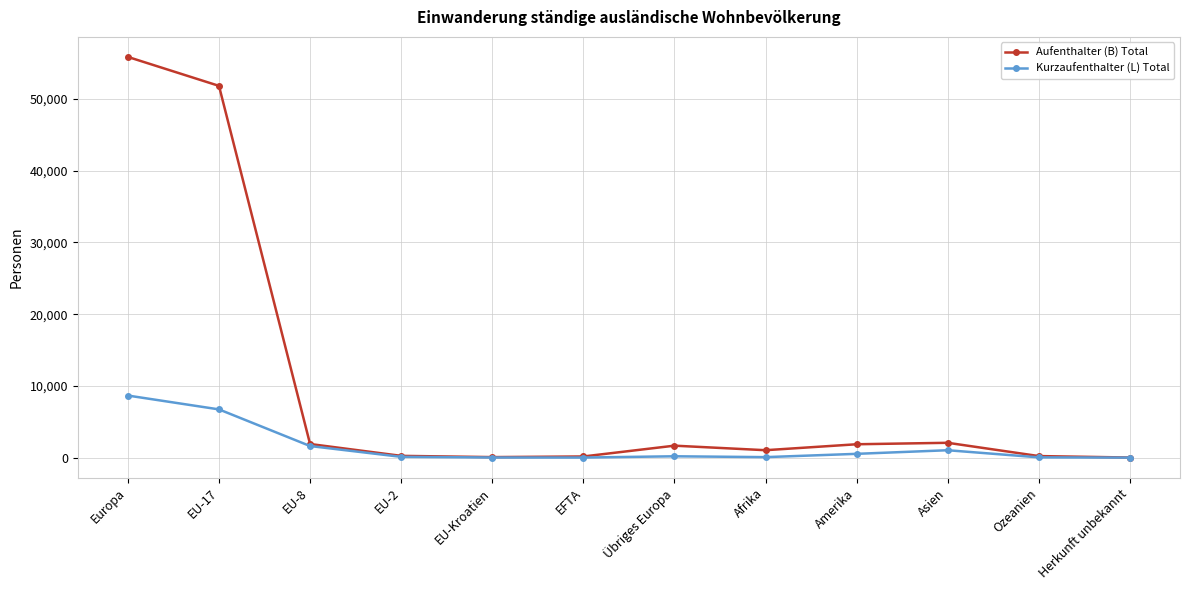

What are all the series names shown in the legend?

Aufenthalter (B) Total, Kurzaufenthalter (L) Total